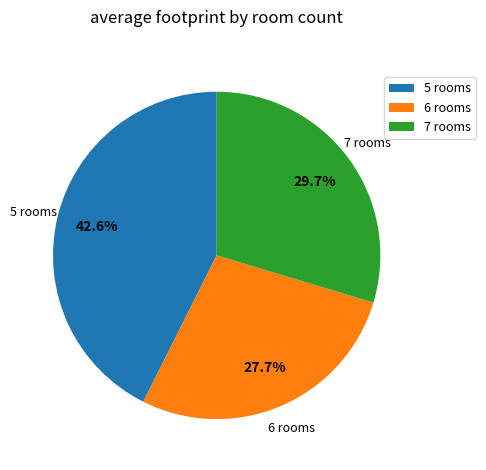

Which has a higher value, 6 rooms or 7 rooms?

7 rooms